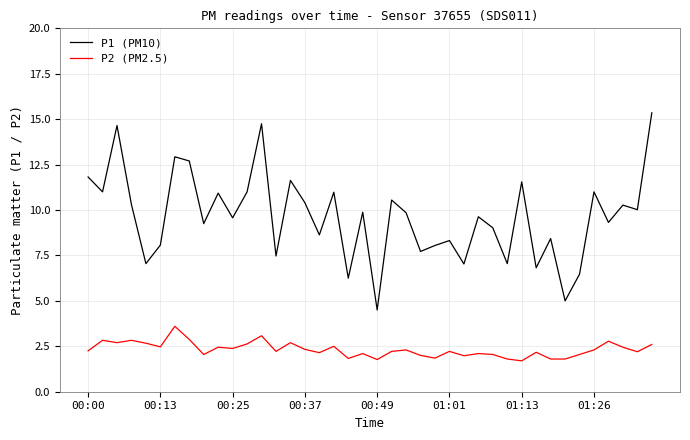

True or false: P2 (PM2.5) and P1 (PM10) cross at least once.

False